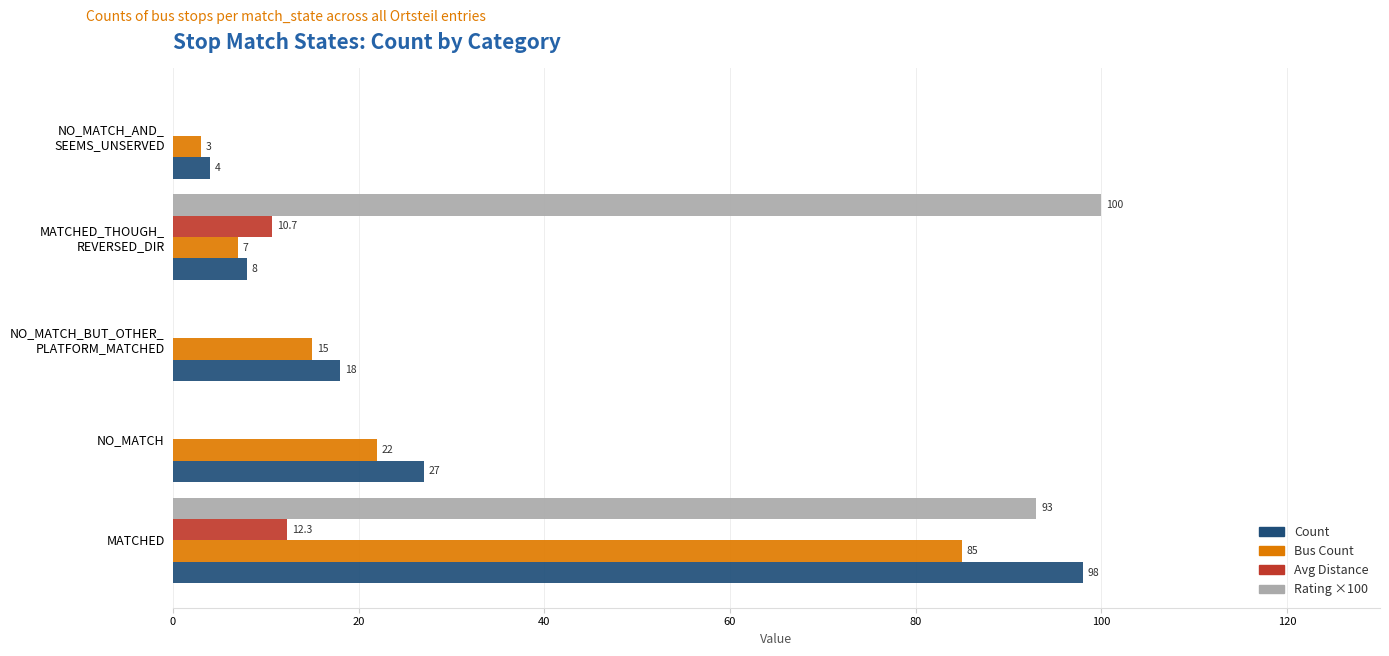

The Rating ×100 series shows 40.8 at MATCHED. True or false?

False